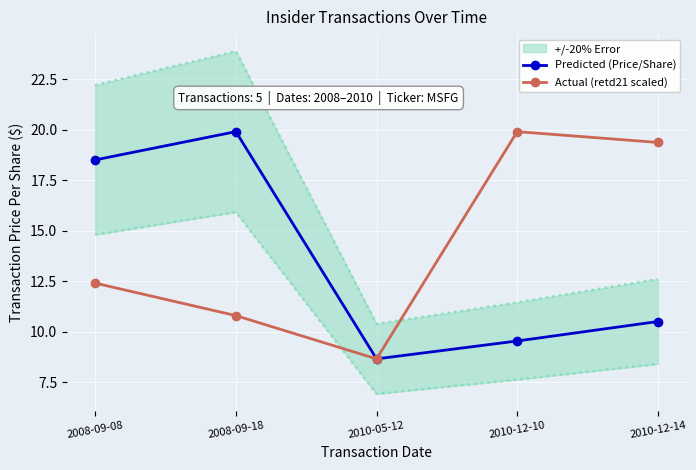

List the series in order of their peak value, highest first.

Predicted (Price/Share), Actual (retd21 scaled)